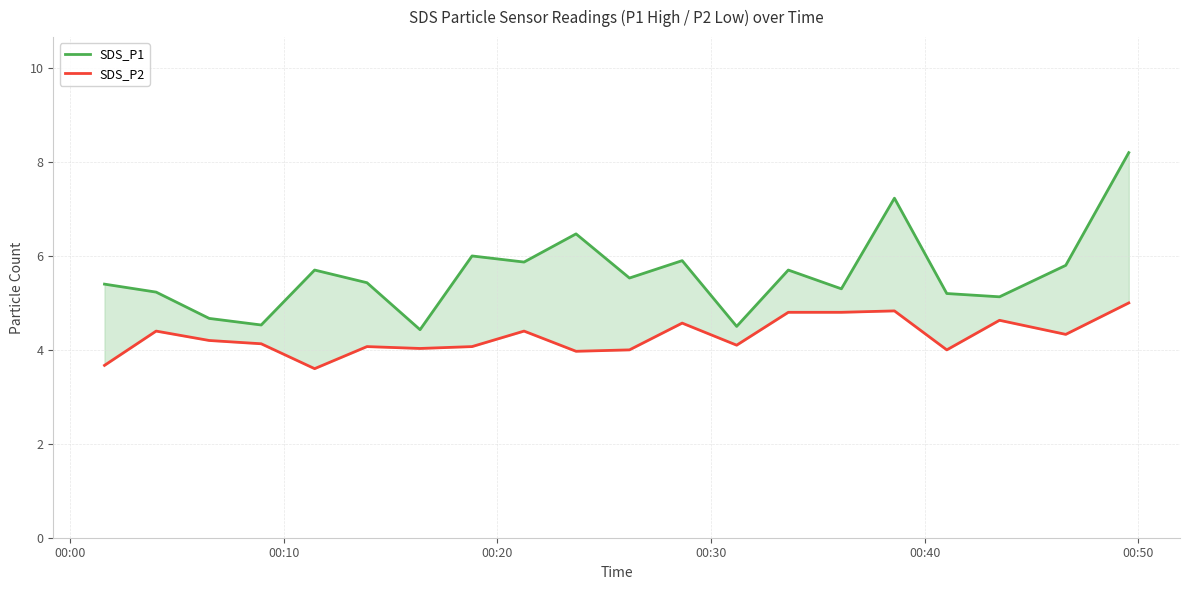

How many data points in SDS_P2 are less than 4?

3